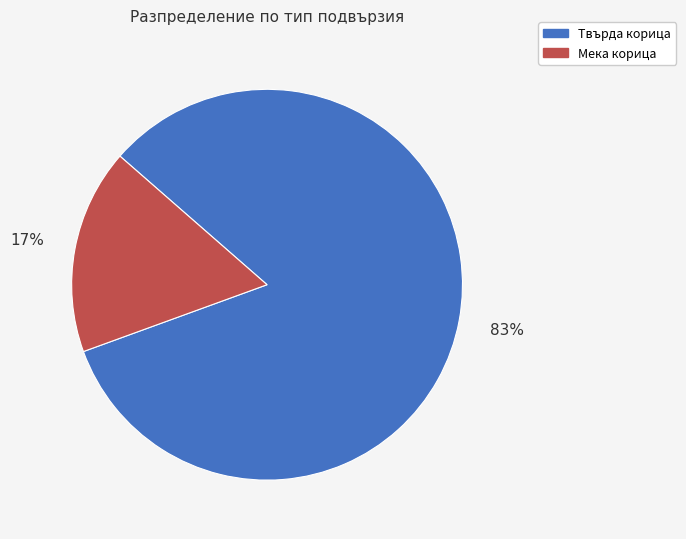

Rank the categories by value from highest to lowest.

Твърда корица, Мека корица